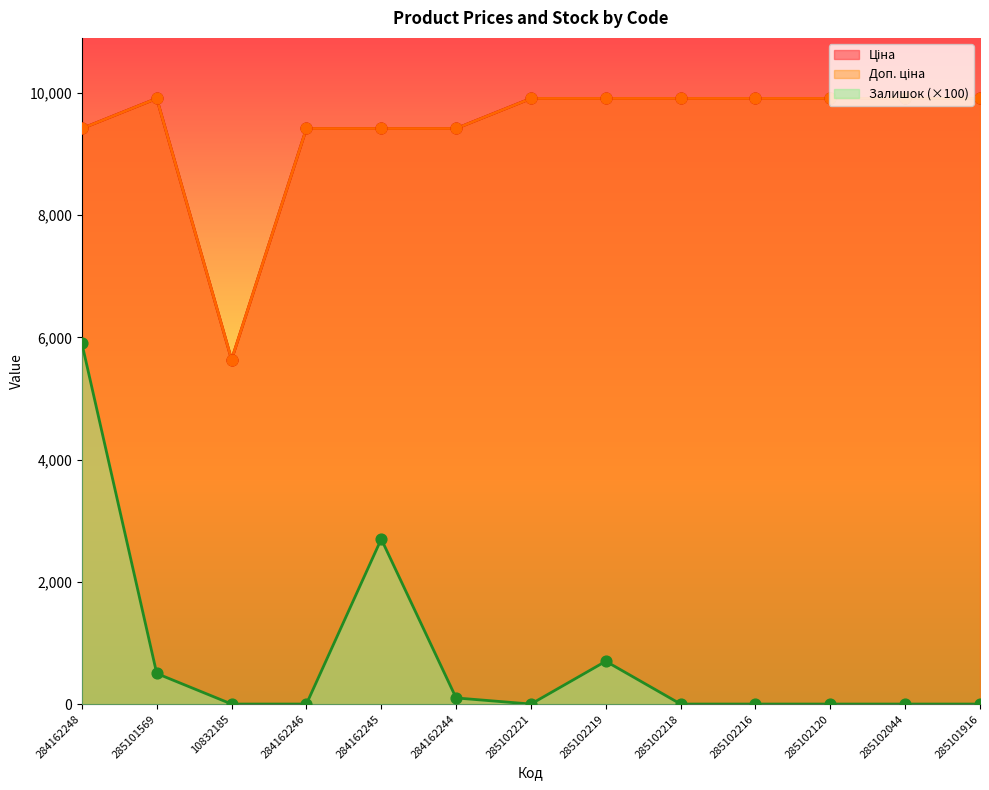

At which category is the sum across all series the highest?

284162248